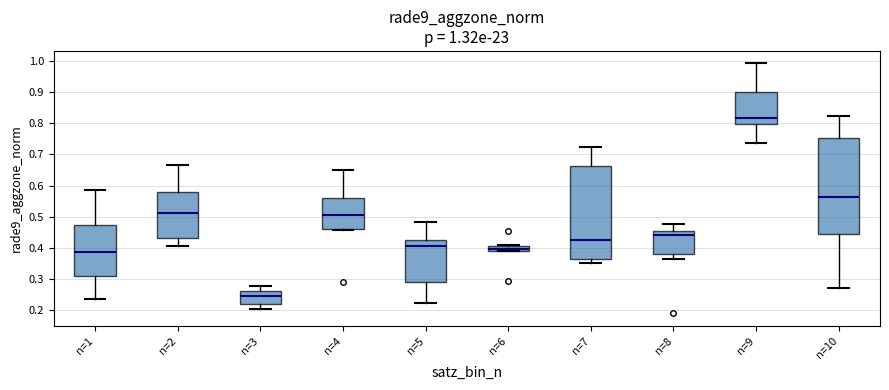

Which box has the highest median line?

n=9